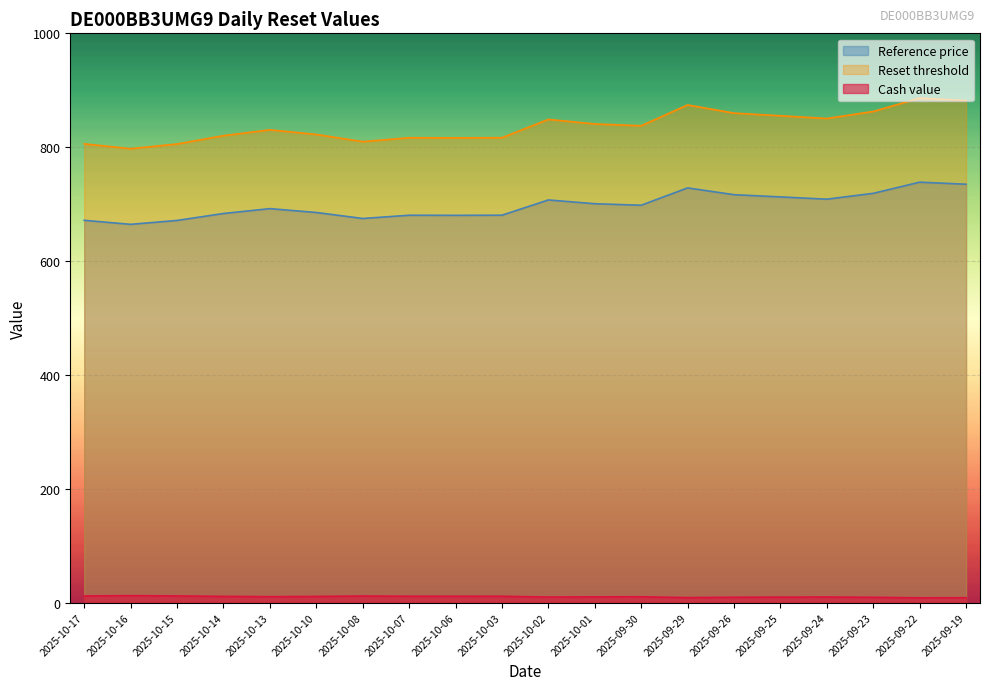

How many lines are shown in the chart?

3